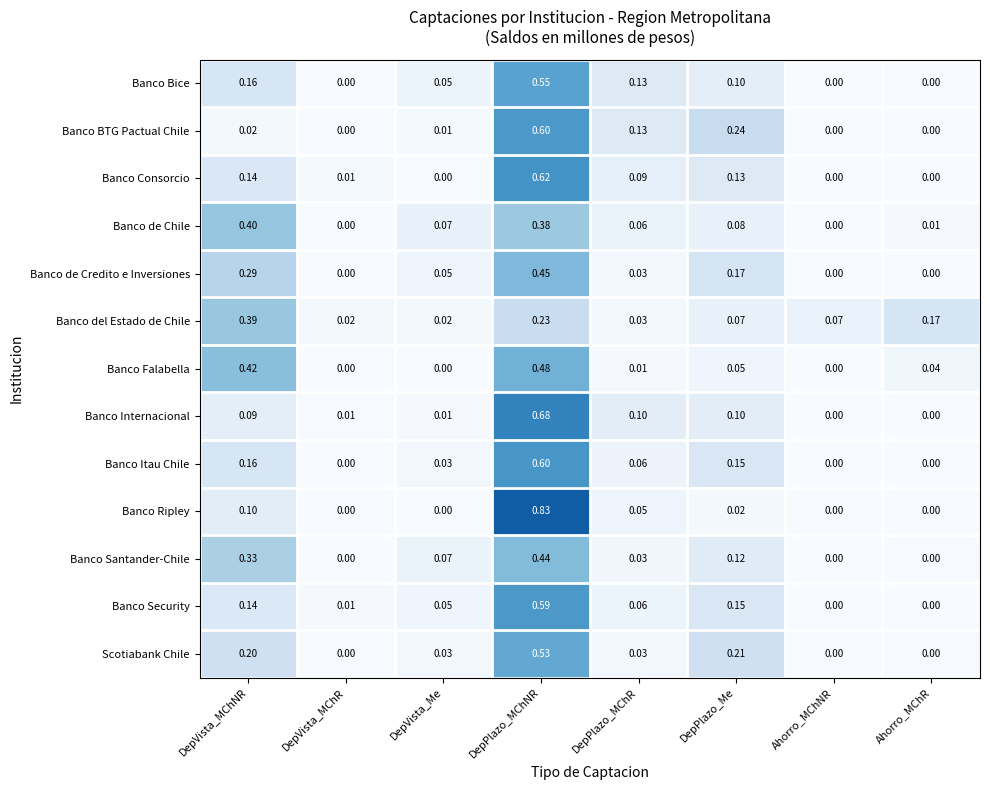

Count the number of categories in the chart.

8